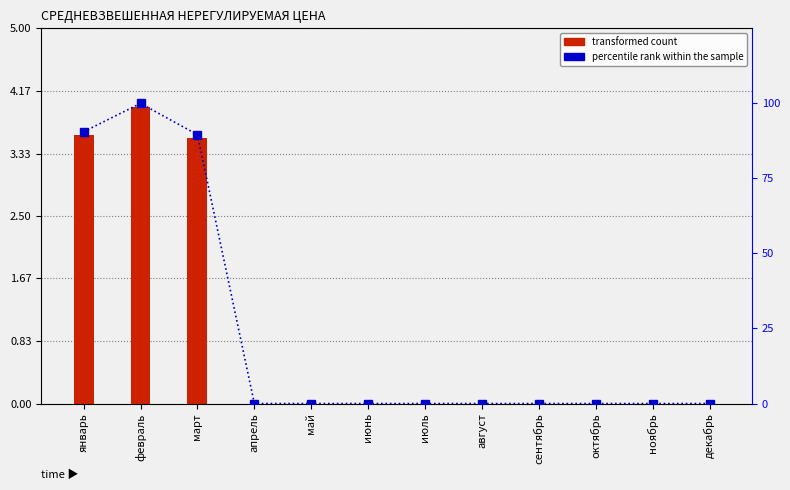

The value of transformed count at апрель is -2.8. True or false?

False